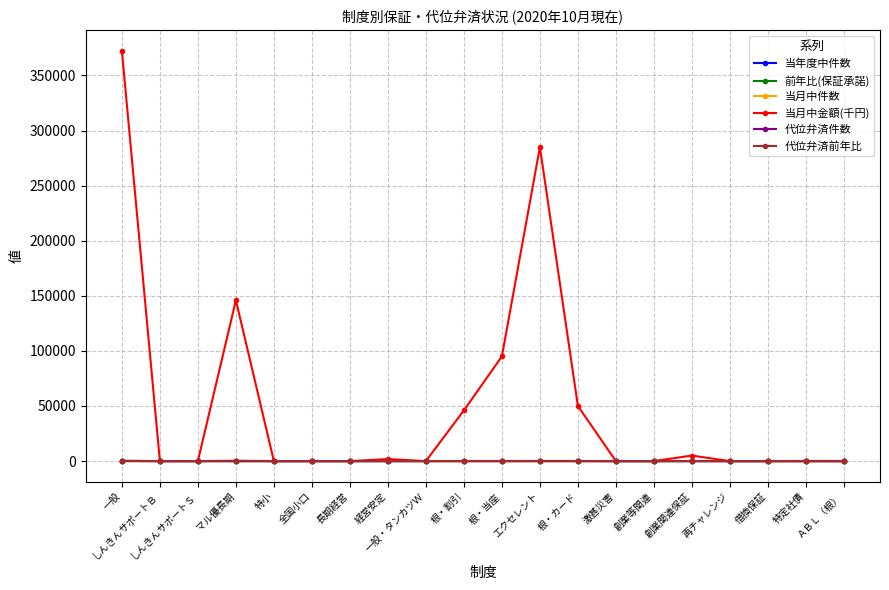

What are all the series names shown in the legend?

当年度中件数, 前年比(保証承諾), 当月中件数, 当月中金額(千円), 代位弁済件数, 代位弁済前年比